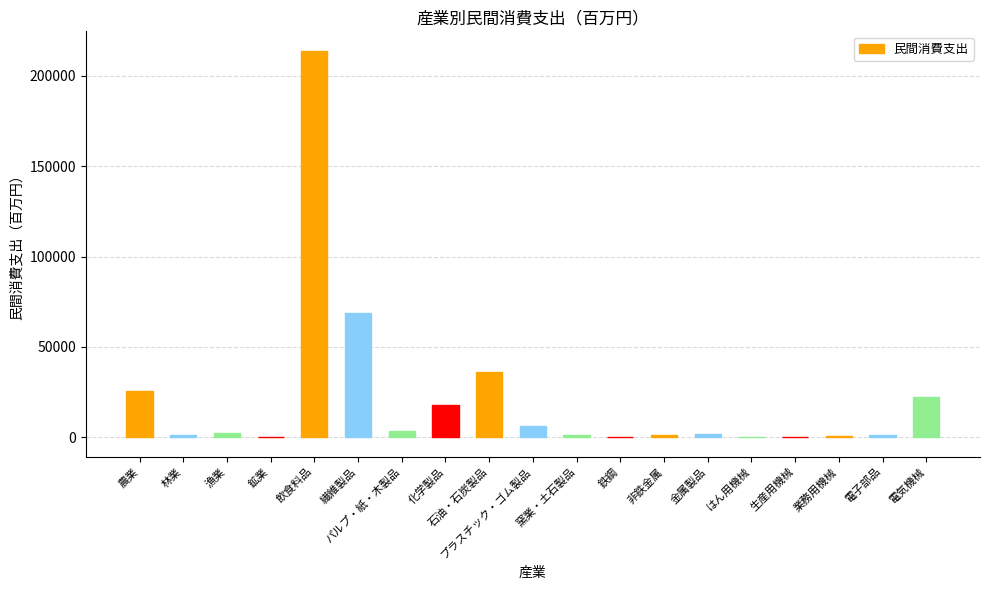

What is the sum of the values at 化学製品 and 生産用機械?

18042